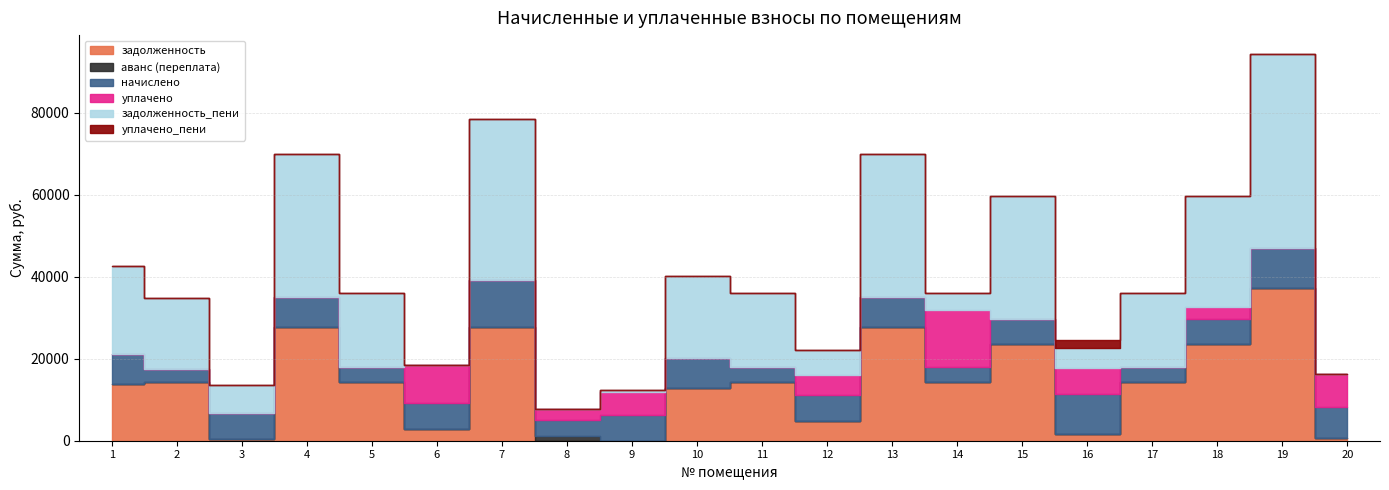

At which category does начислено reach its first local peak?

4